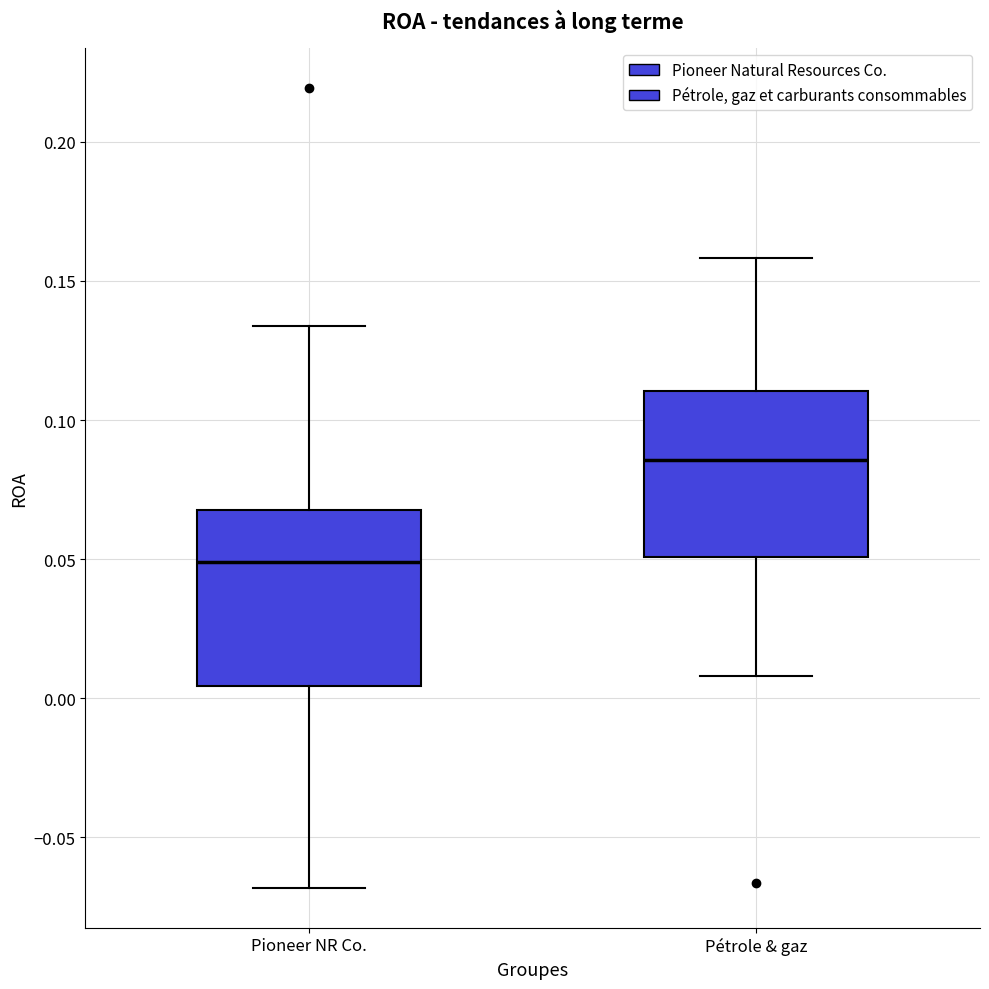

Reading left to right, read every box against the y-axis: the position of its median line, the range the box covers, and the ends of its whiskers. The values are not printed on the chart, so give them approximately, as read against the axis.

Pioneer NR Co.: median 0.050, box 0.005 to 0.065, whiskers -0.070 to 0.135
Pétrole & gaz: median 0.085, box 0.050 to 0.110, whiskers 0.010 to 0.160